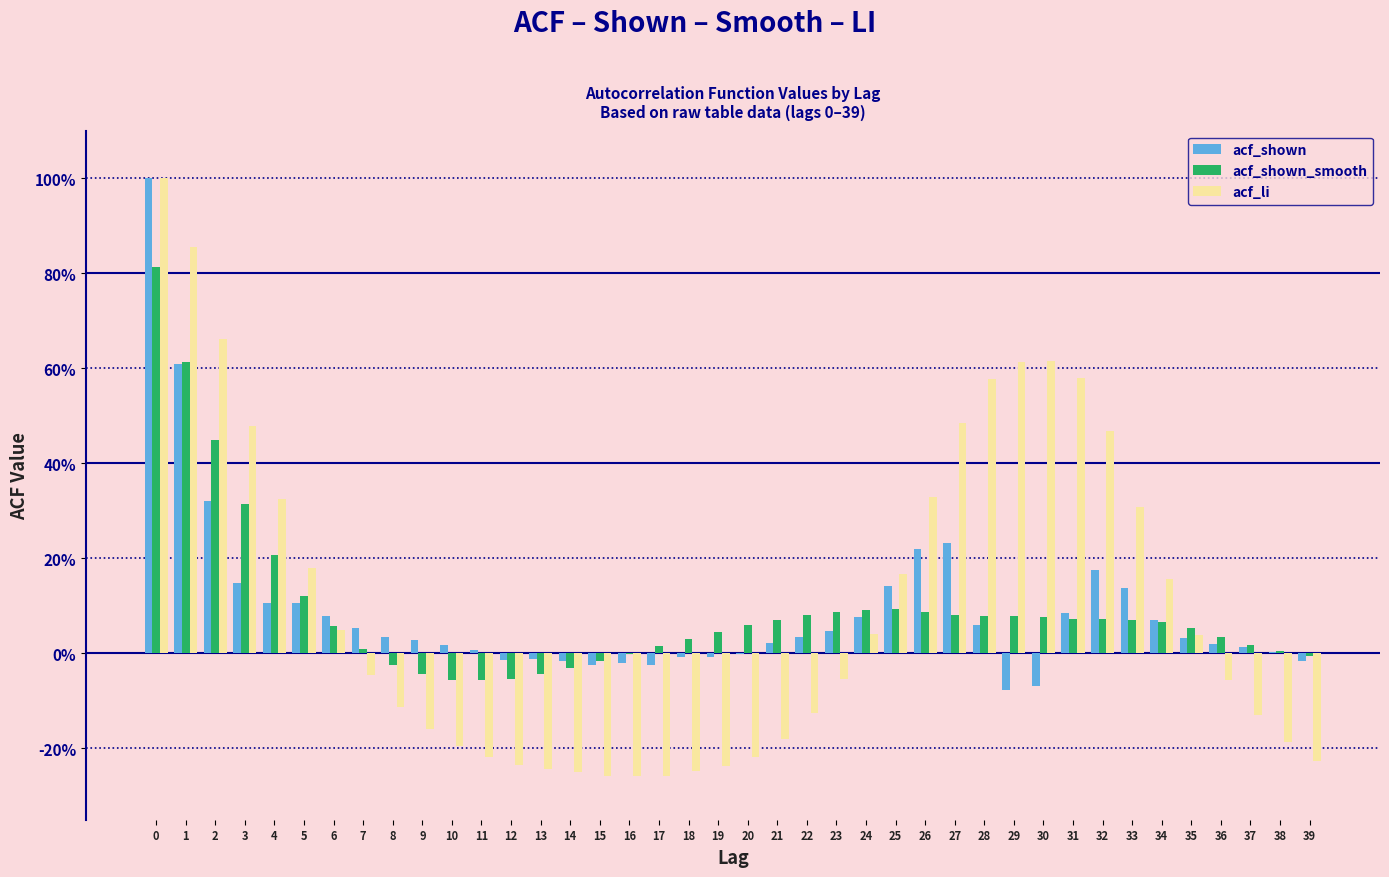

What are all the series names shown in the legend?

acf_shown, acf_shown_smooth, acf_li